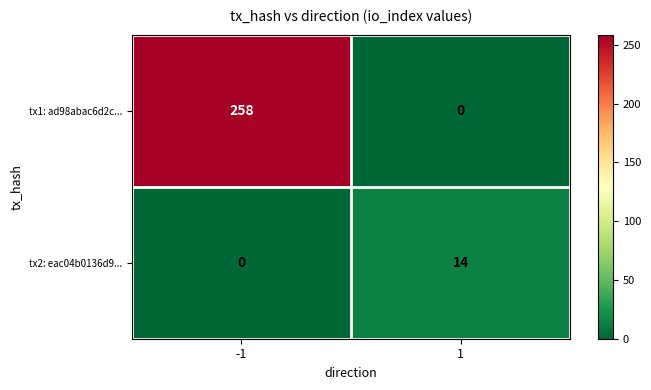

True or false: tx2: eac04b0136d9... has a value of 0 at -1.

True